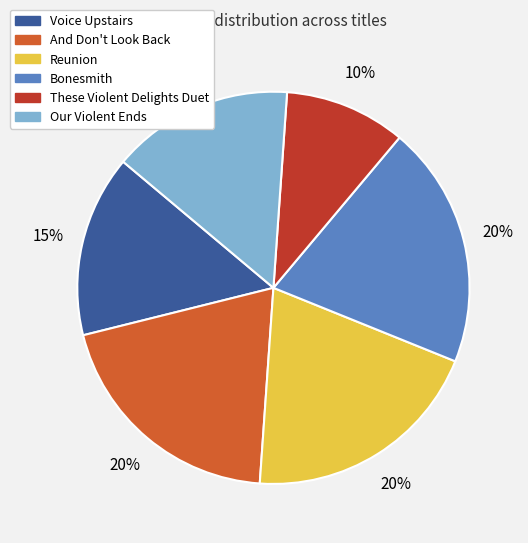

To the nearest percent, what is the difference between the largest and smallest slice percentages?

10%